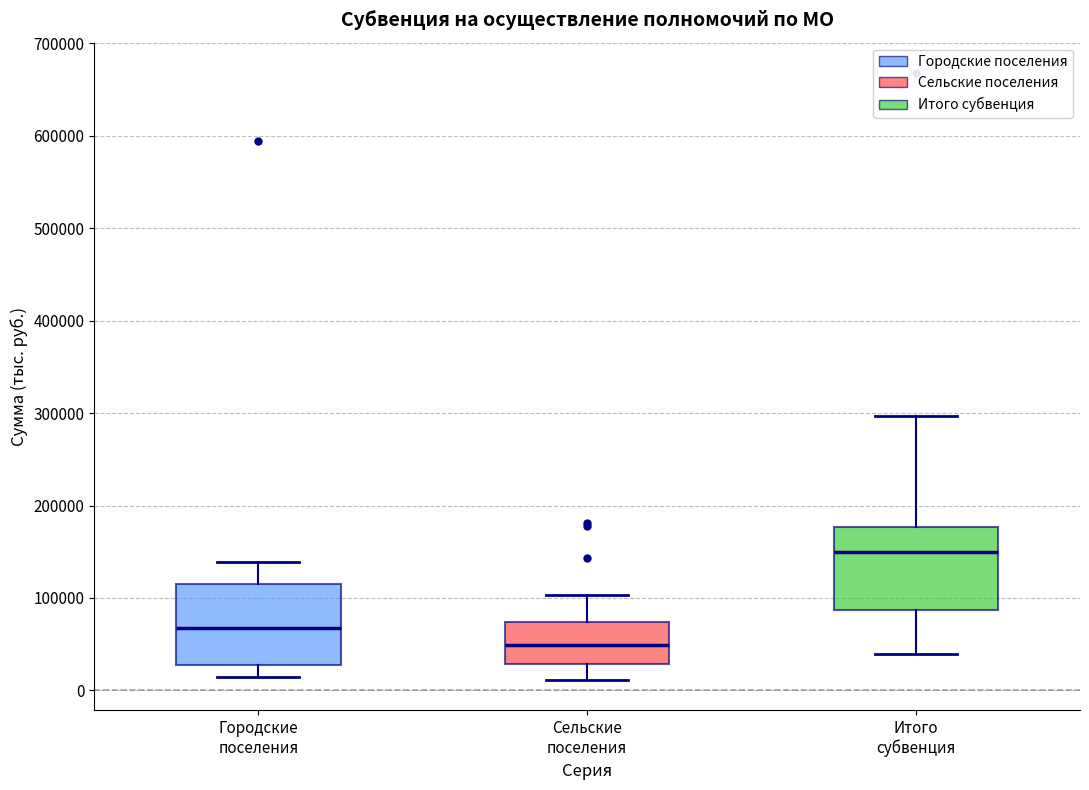

Reading left to right, transcribe this box plot: for each box, give where its median line is, the range the box spans, and where its two whiskers end, as read against the y-axis. The values are not printed on the chart, so give them approximately, as read against the axis.

Городские поселения: median 70000, box 30000 to 120000, whiskers 20000 to 140000
Сельские поселения: median 50000, box 30000 to 70000, whiskers 10000 to 100000
Итого субвенция: median 150000, box 90000 to 180000, whiskers 40000 to 300000